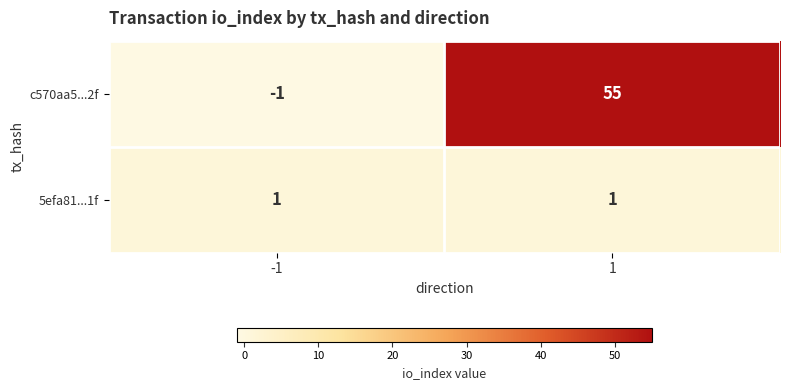

What is the greatest value displayed?

55